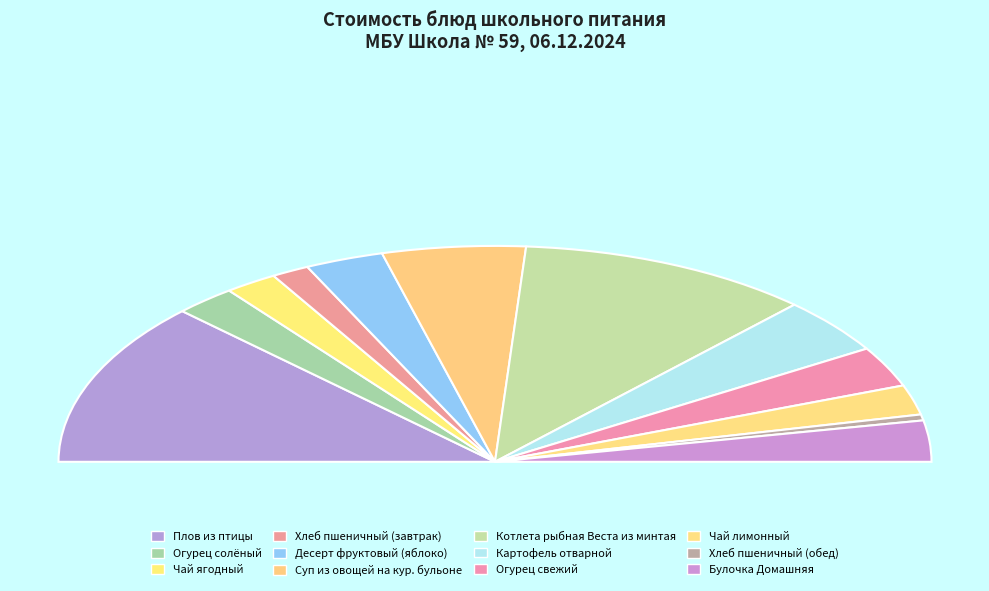

Is there any slice that represents more than half of the pie?

No